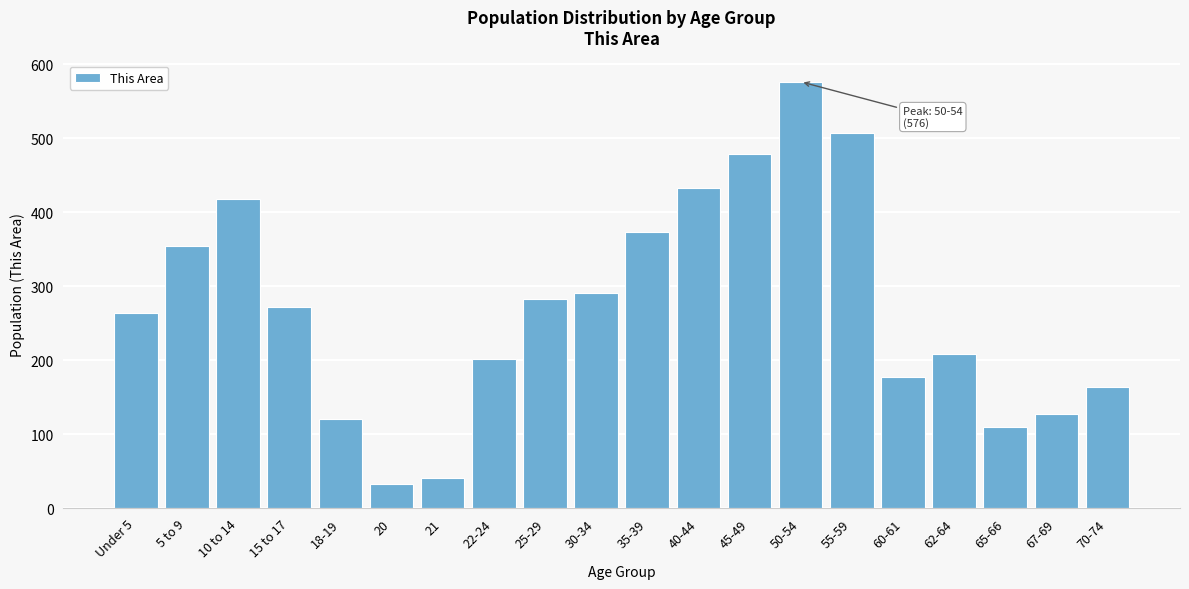

Reading left to right, what are all the values shown in this chart?

Under 5=264	5 to 9=354	10 to 14=417	15 to 17=272	18-19=120	20=32	21=40	22-24=202	25-29=282	30-34=291	35-39=373	40-44=432	45-49=479	50-54=576	55-59=507	60-61=177	62-64=208	65-66=110	67-69=127	70-74=163